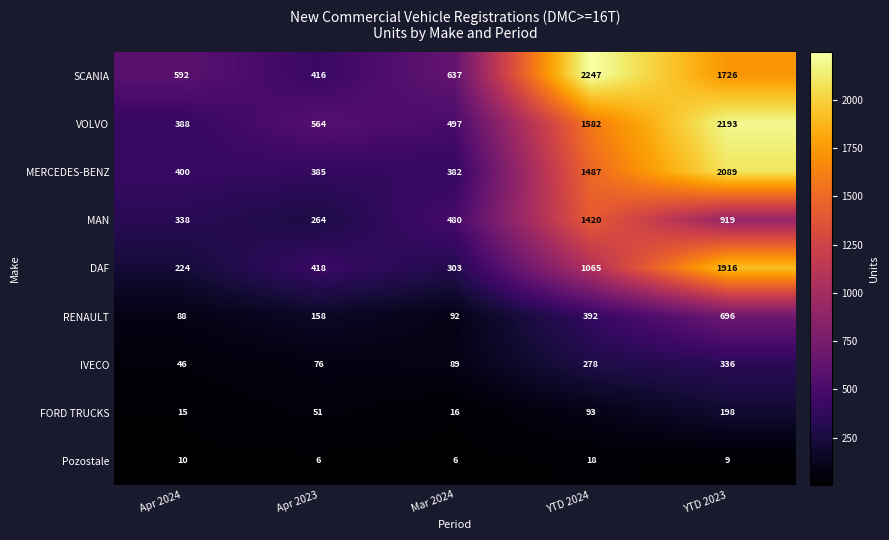

What is the sum of all Pozostale values?

49